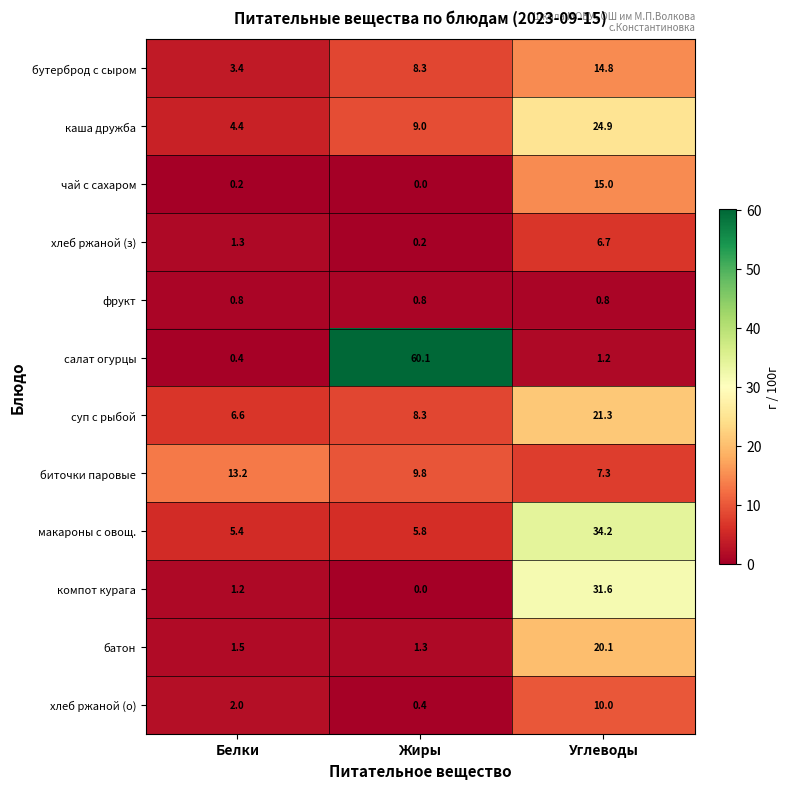

List the series in order of their peak value, lowest first.

фрукт, хлеб ржаной (з), хлеб ржаной (о), биточки паровые, бутерброд с сыром, чай с сахаром, батон, суп с рыбой, каша дружба, компот курага, макароны с овощ., салат огурцы